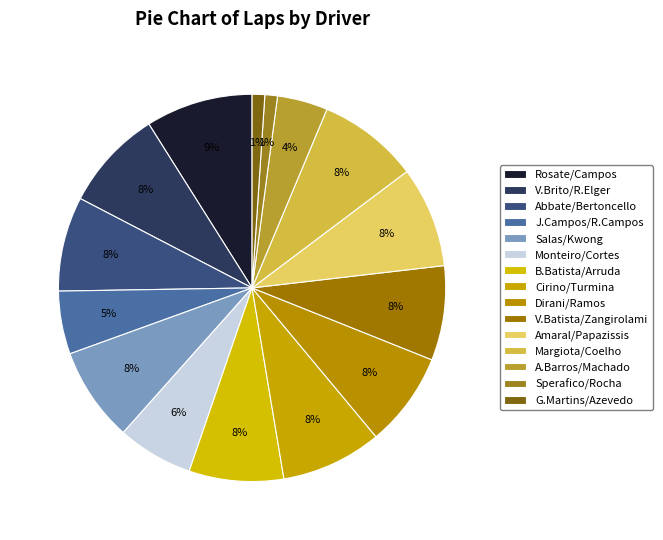

Count the number of slices in the pie.

15